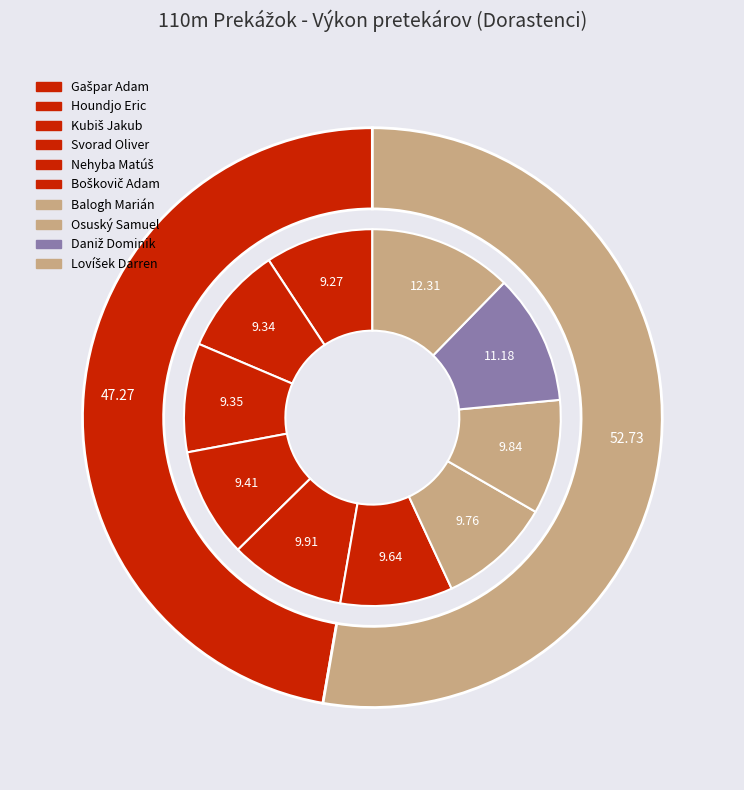

Does any single category account for the majority?

No